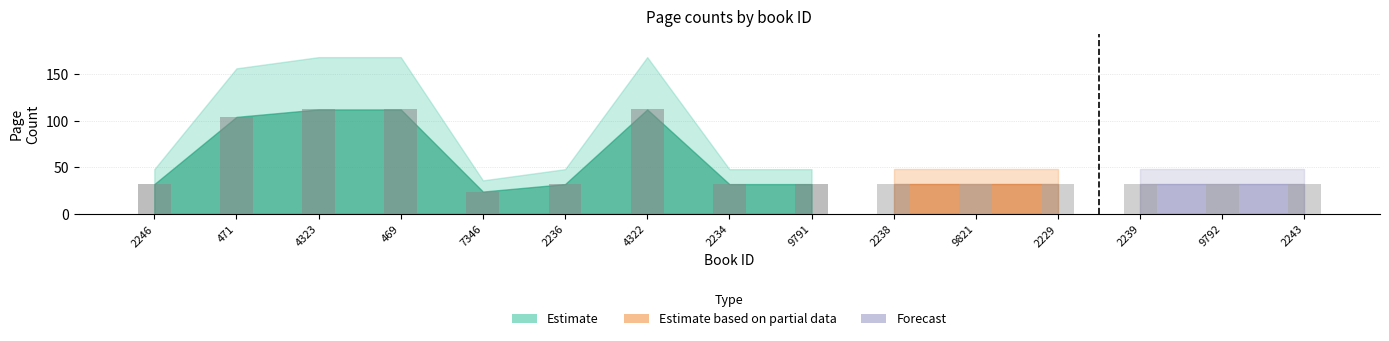

What position from the right is 2236?

10